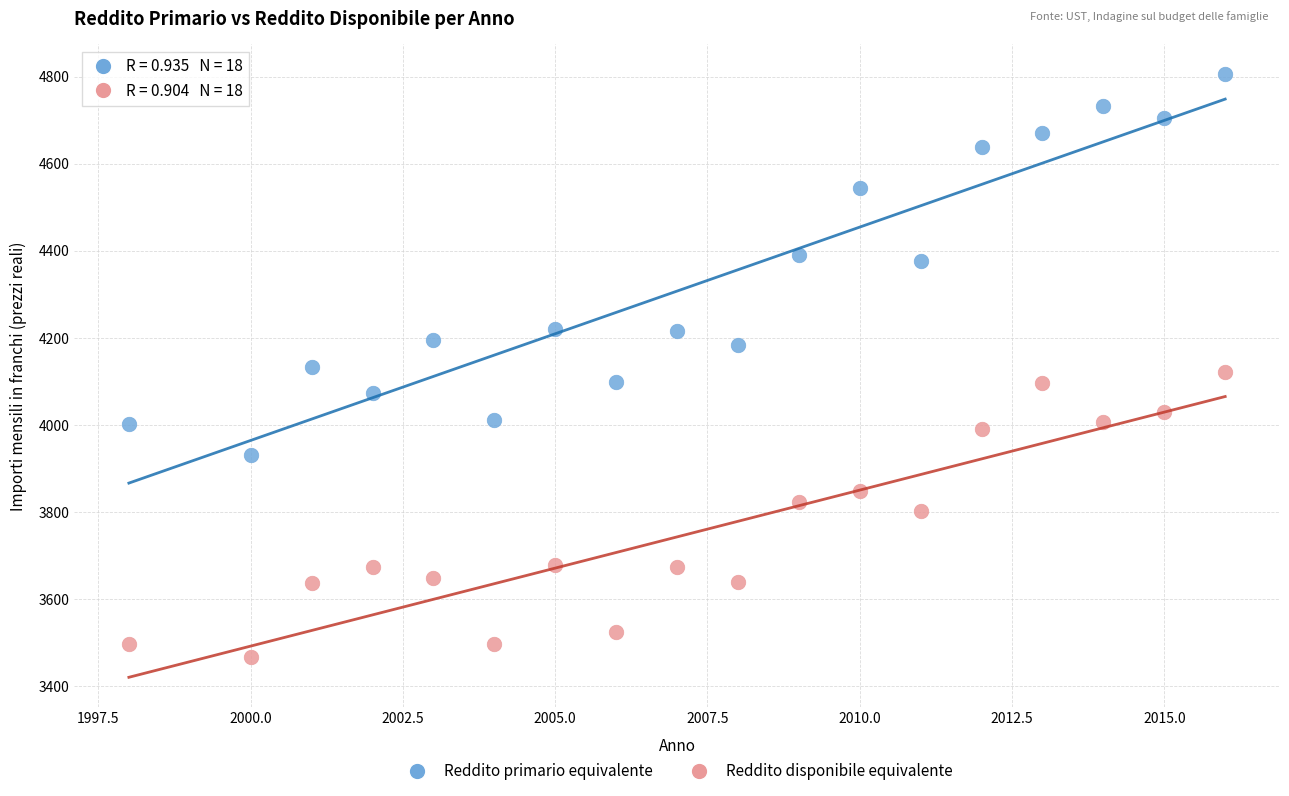

Which series has the widest spread of Y values?

Reddito primario equivalente